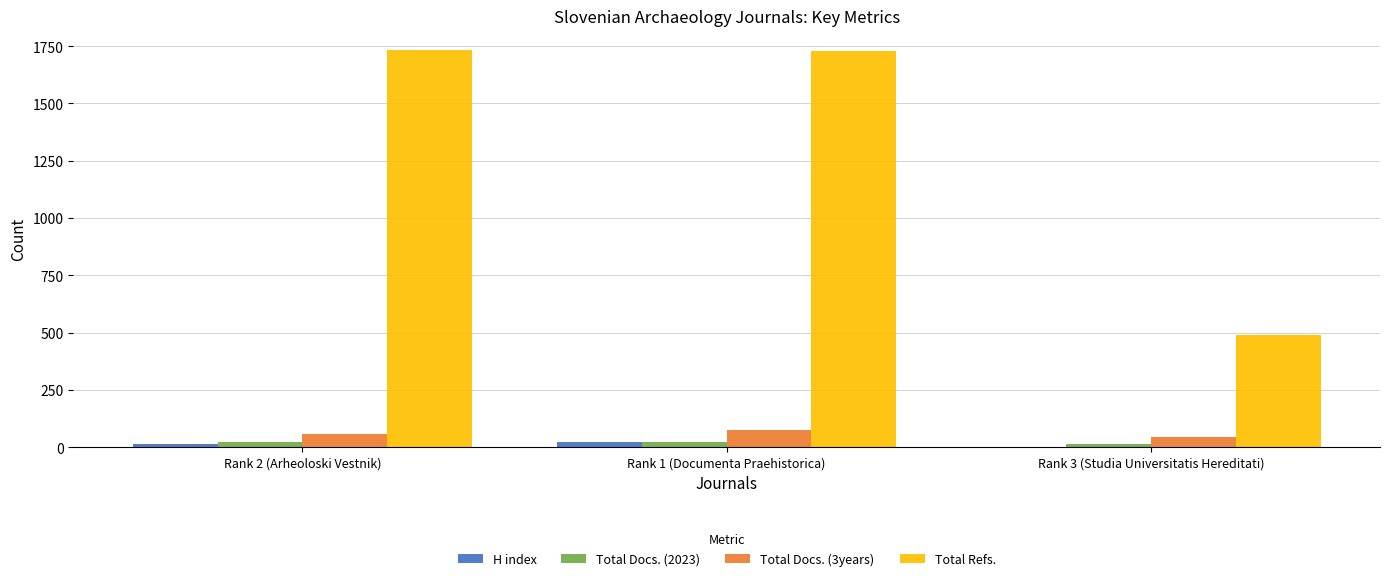

What is the sum of all Total Docs. (2023) values?

58